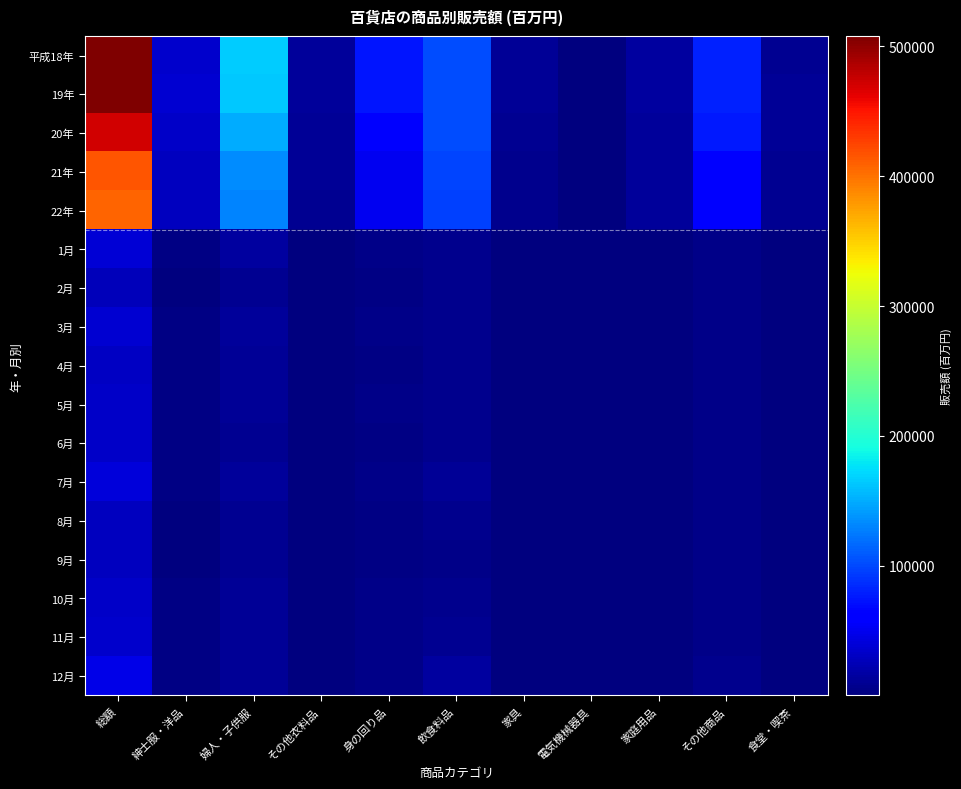

Which label corresponds to the smallest value in the chart?

電気機械器具